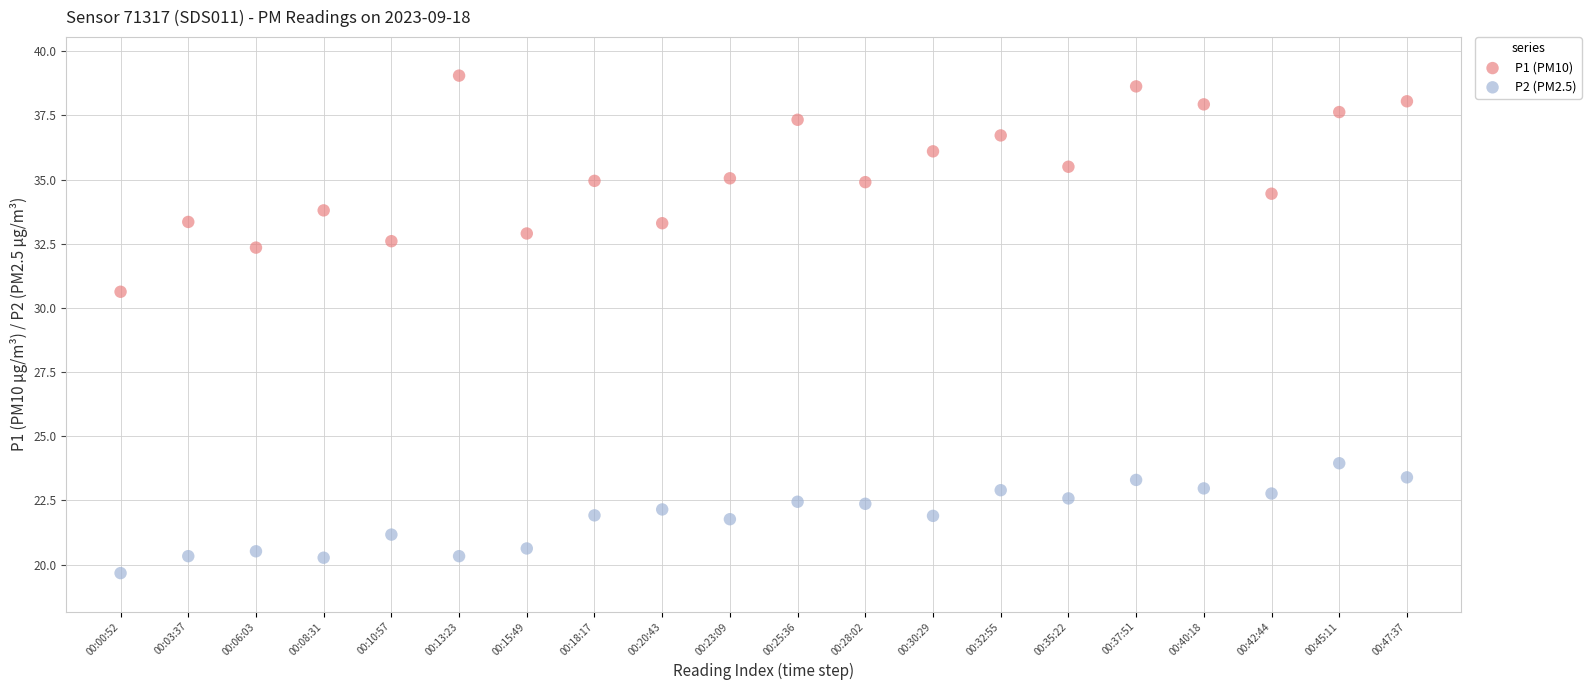

Across all series, what Y value is closest to 29?

30.6